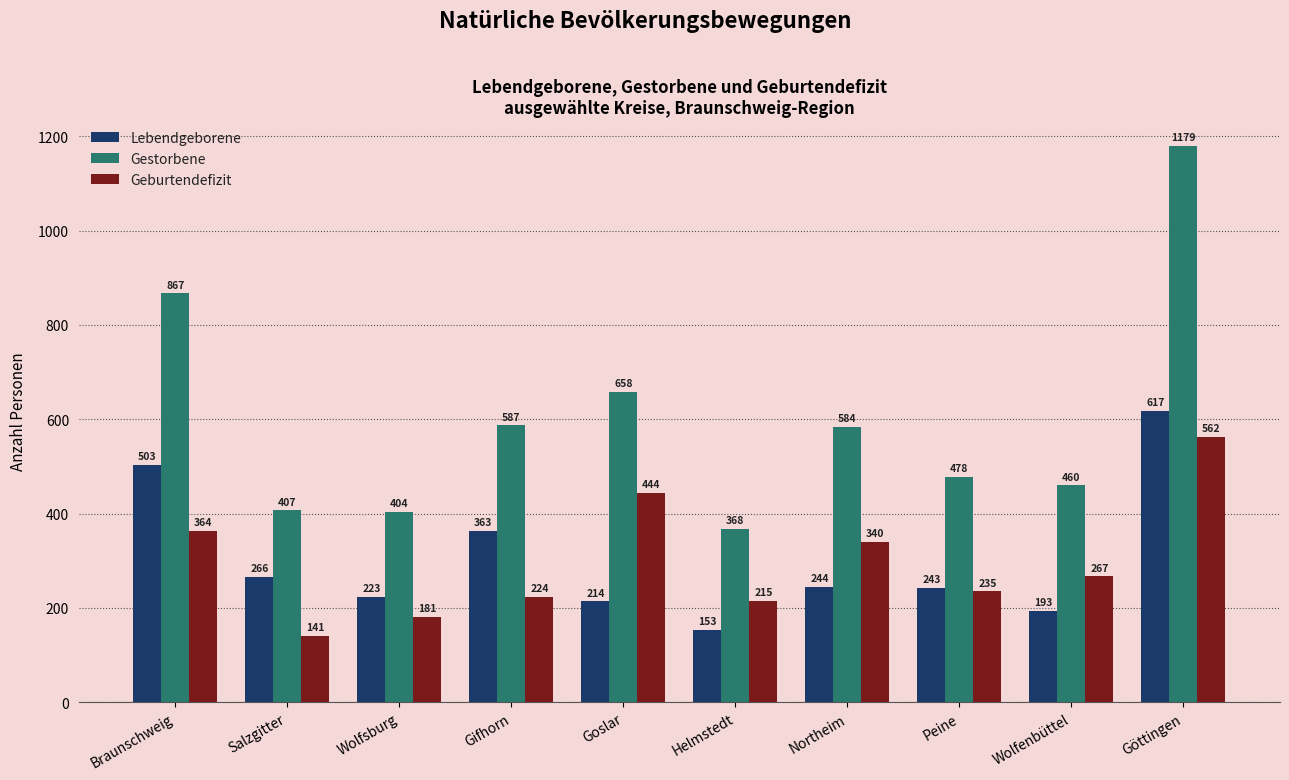

What are all the series names shown in the legend?

Lebendgeborene, Gestorbene, Geburtendefizit